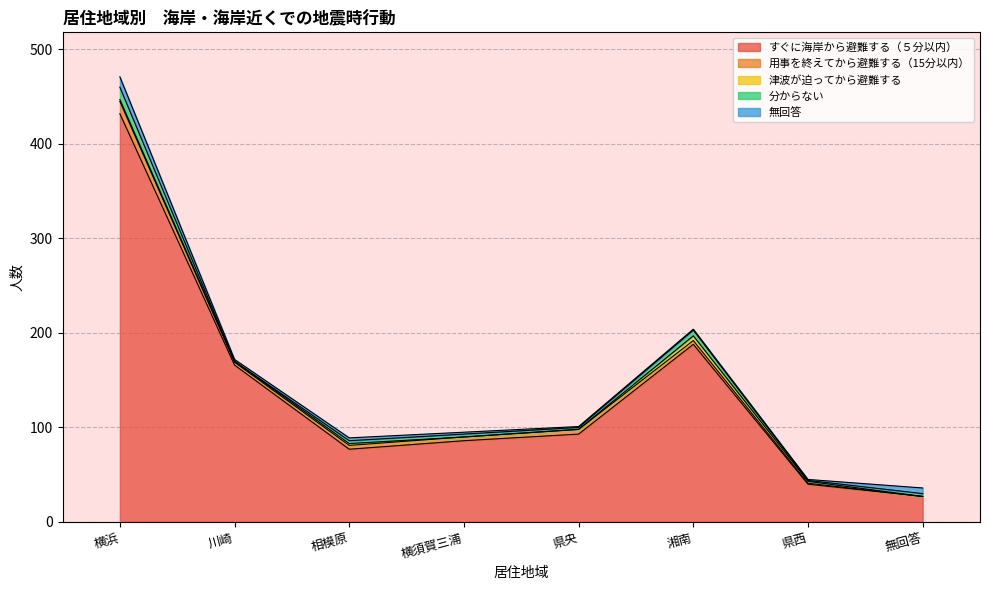

How many 津波が迫ってから避難する values are between 0 and 2?

7